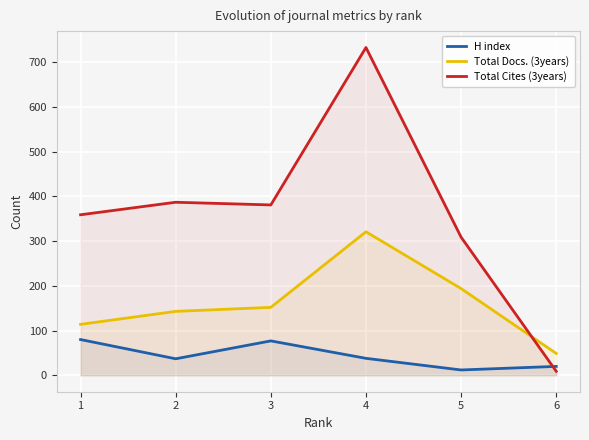

Where is the first local maximum for Total Docs. (3years)?

4